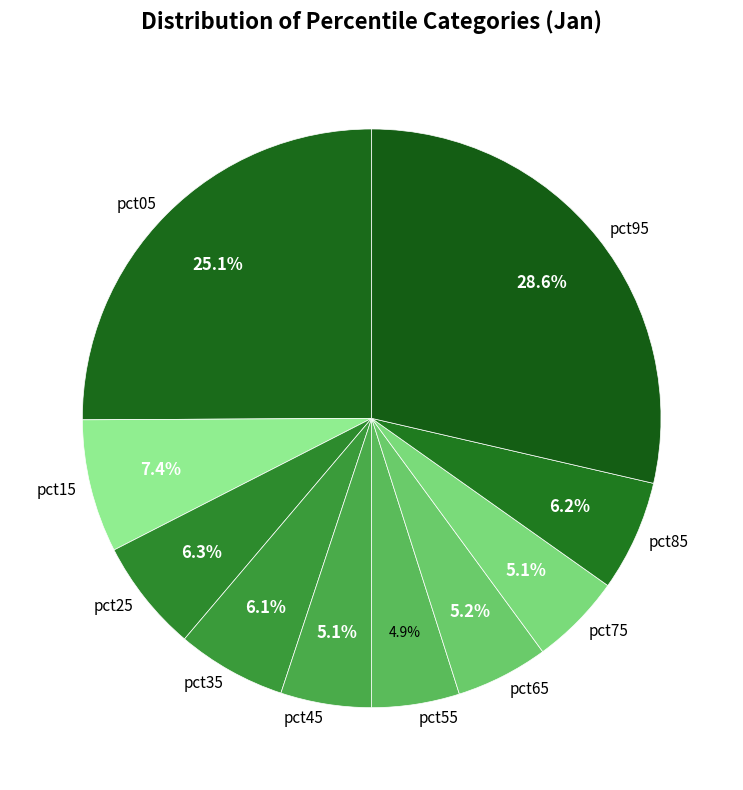

How much of the chart is everything except pct75?

94.9%